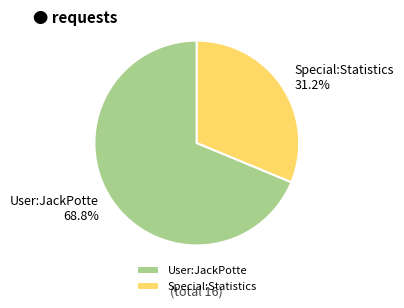

What percentage is the Special:Statistics slice, to the nearest percent?

31%